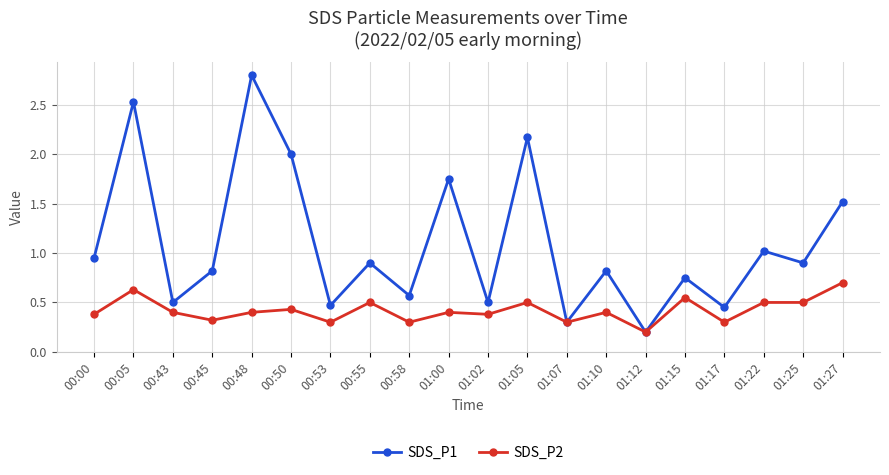

Where is the first local minimum for SDS_P1?

00:43